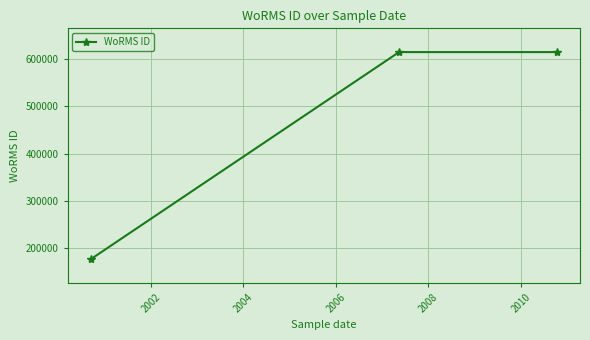

What is the value of the 2nd point from the left?

613596